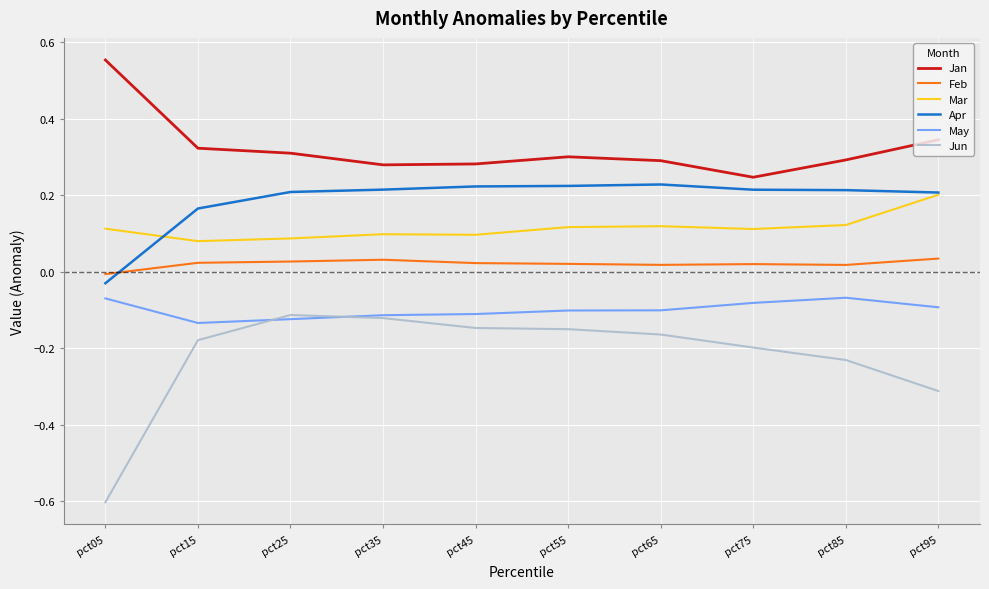

True or false: Apr has a value of 0.1 at pct65.

False